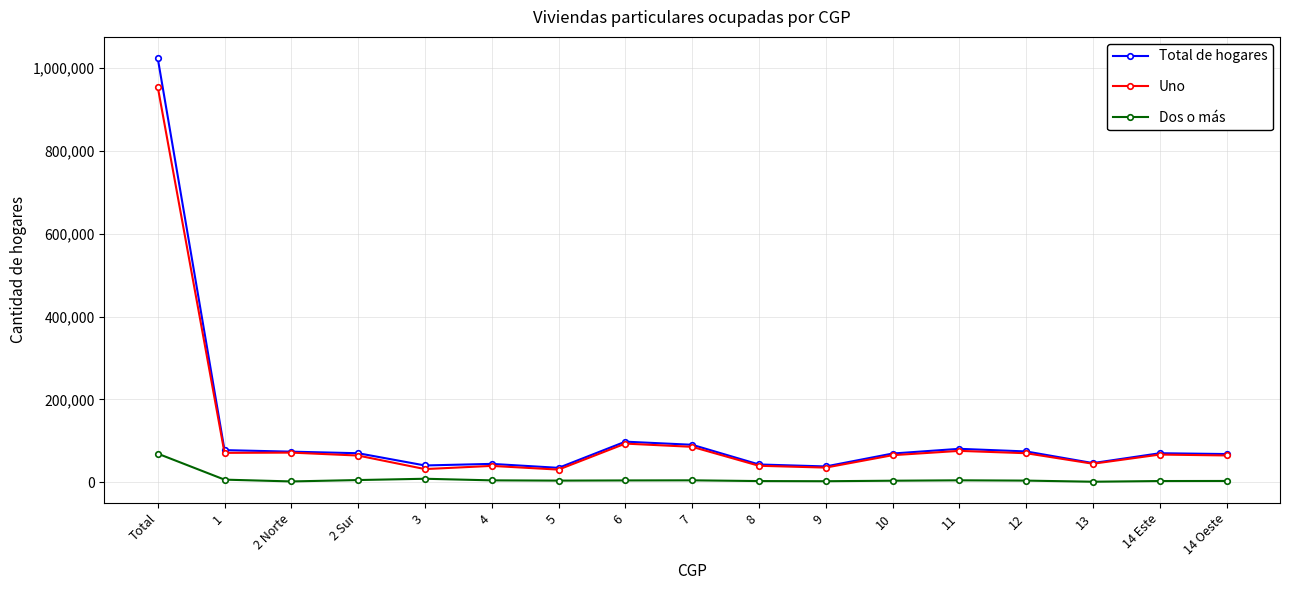

How many values in the Dos o más series are below 4275?

8